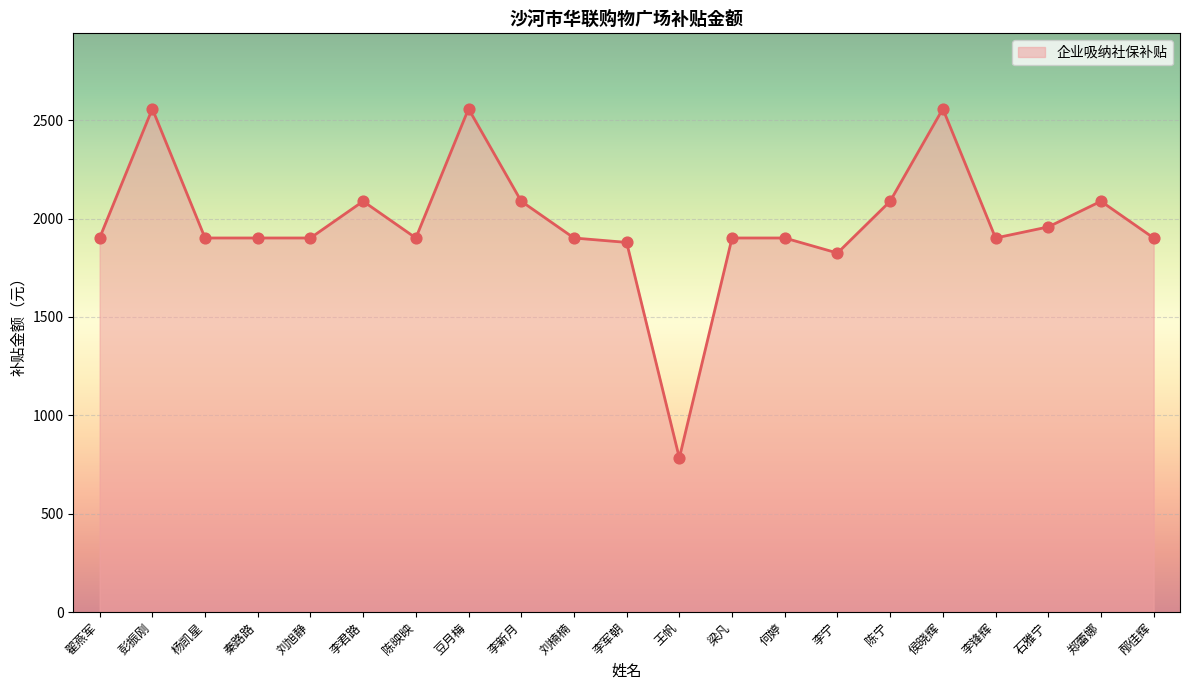

What is the ratio of the value at 翟燕军 to the value at 李新月?

0.9